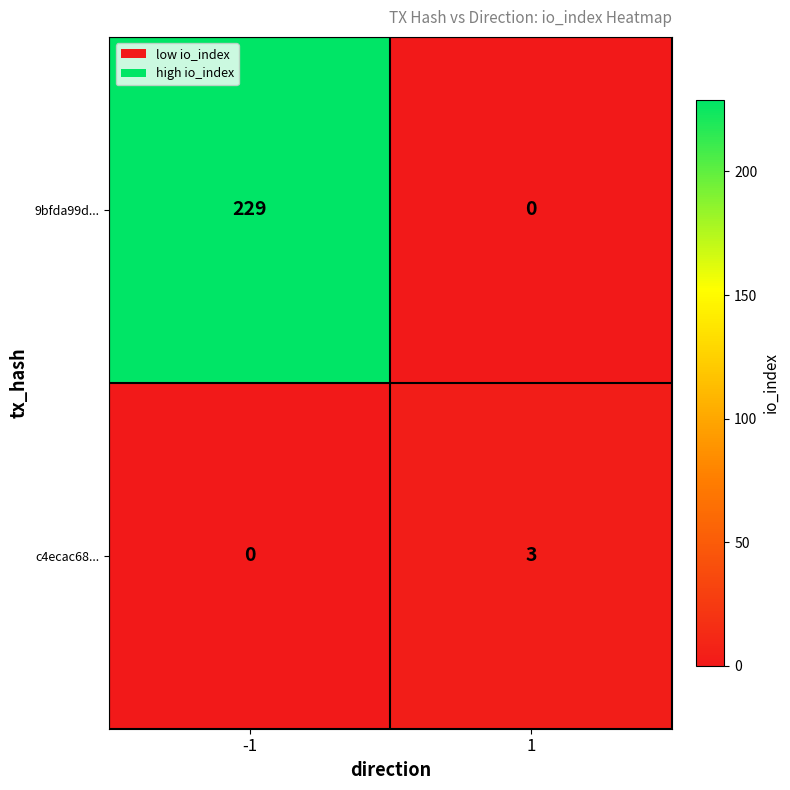

The 9bfda99d... series shows 96 at 1. True or false?

False